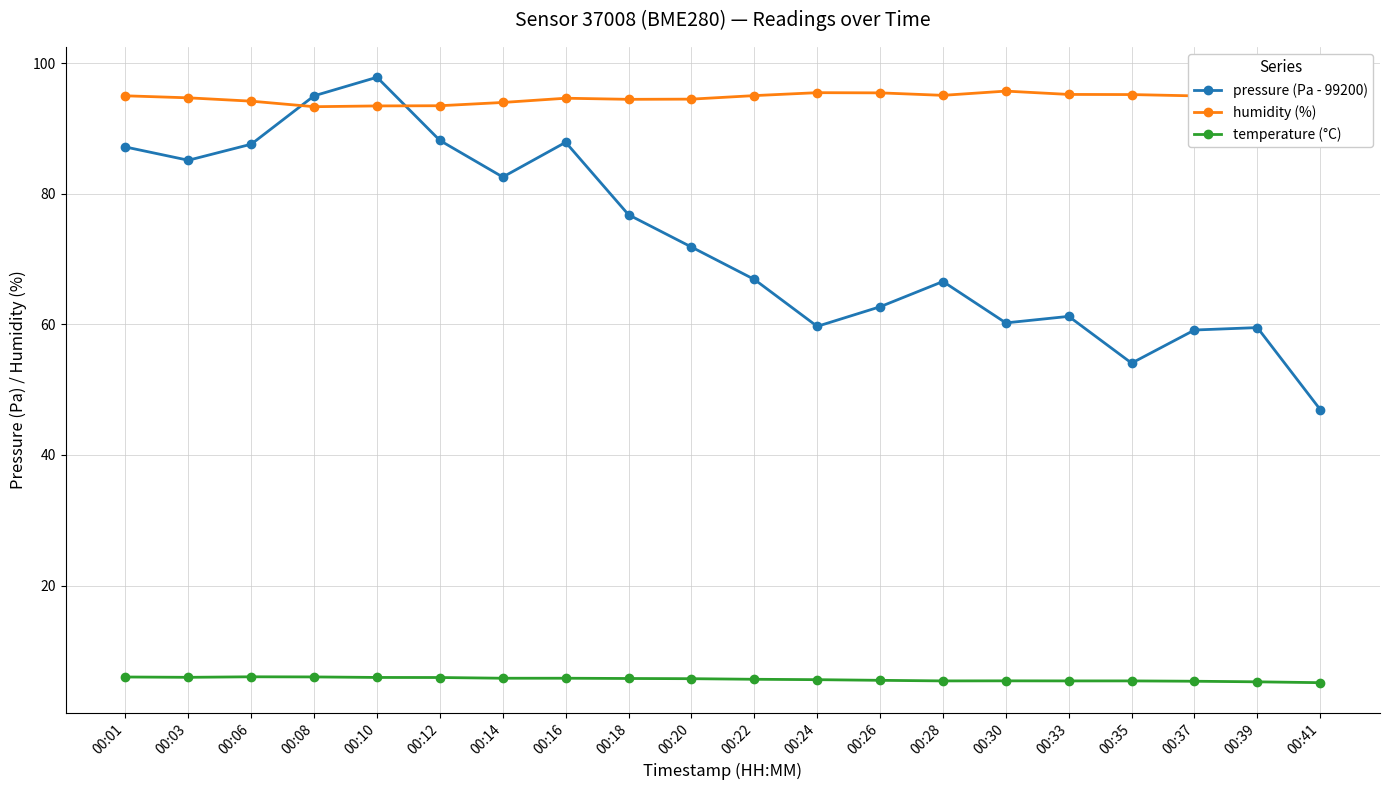

What value does the pressure (Pa - 99200) series have at 00:22?

66.9